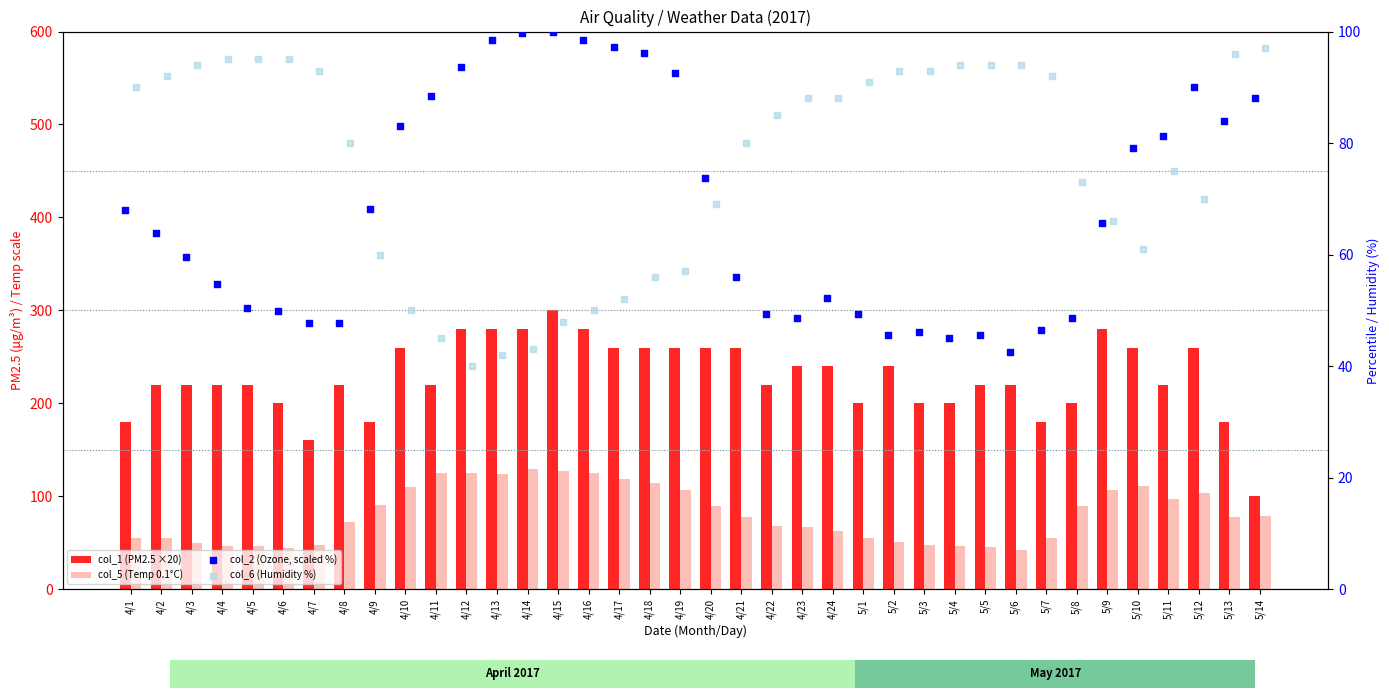

What is the total value across all series at 4/10?

503.1